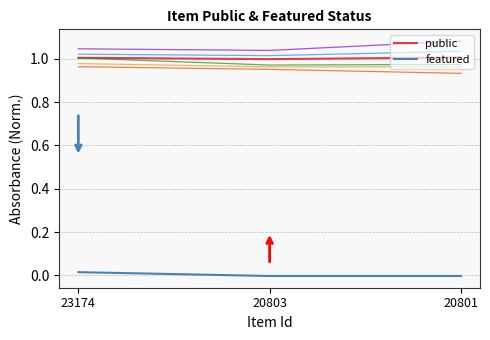

How many data points does each series have?

3